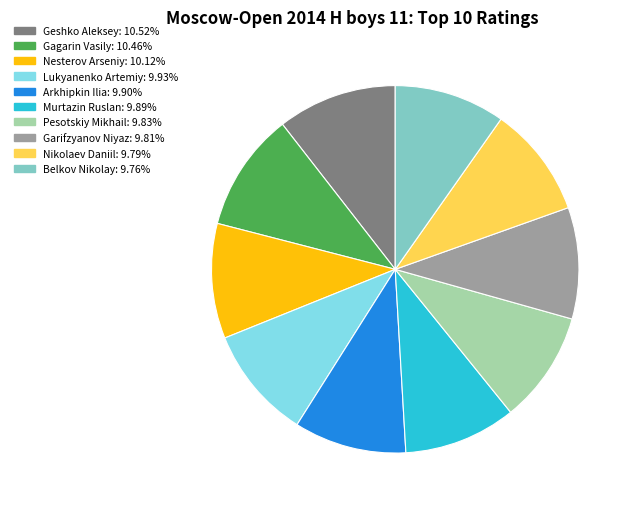

Between Gagarin Vasily and Arkhipkin Ilia, which is larger?

Gagarin Vasily